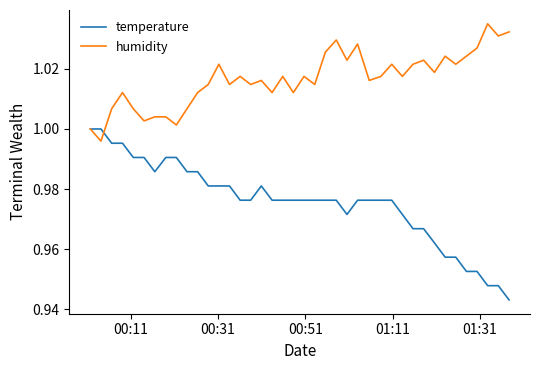

What is the difference between the second highest and minimum values in the temperature series?

0.1